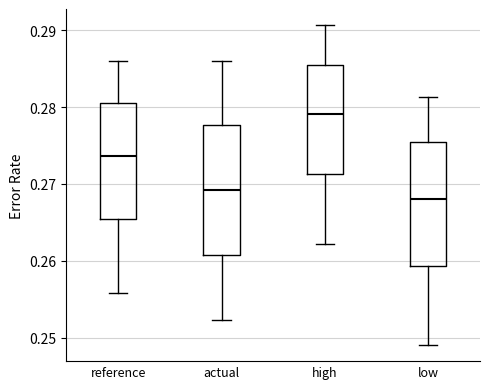

Reading left to right, read every box against the y-axis: the position of its median line, the range the box covers, and the ends of its whiskers. The values are not printed on the chart, so give them approximately, as read against the axis.

reference: median 0.274, box 0.265 to 0.281, whiskers 0.256 to 0.286
actual: median 0.269, box 0.261 to 0.278, whiskers 0.252 to 0.286
high: median 0.279, box 0.271 to 0.285, whiskers 0.262 to 0.291
low: median 0.268, box 0.259 to 0.275, whiskers 0.249 to 0.281